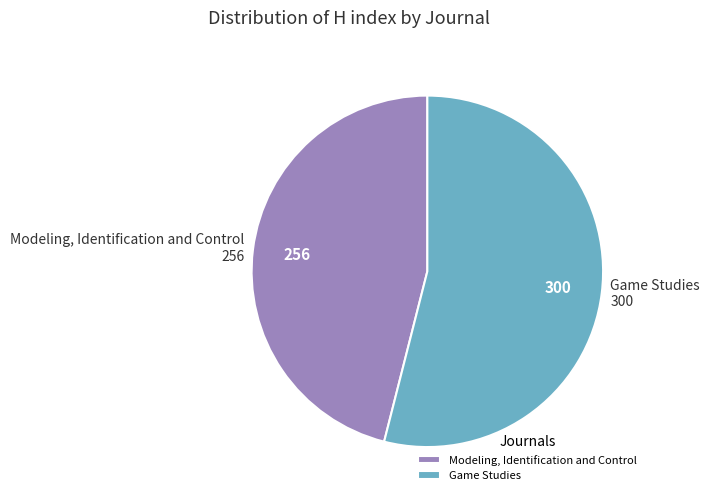

Does Modeling, Identification and Control represent more than half of the total?

No